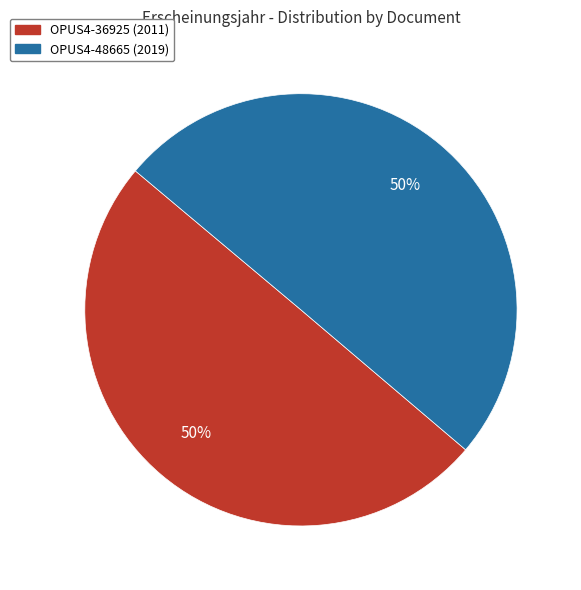

To the nearest percent, what is the average slice percentage?

50%